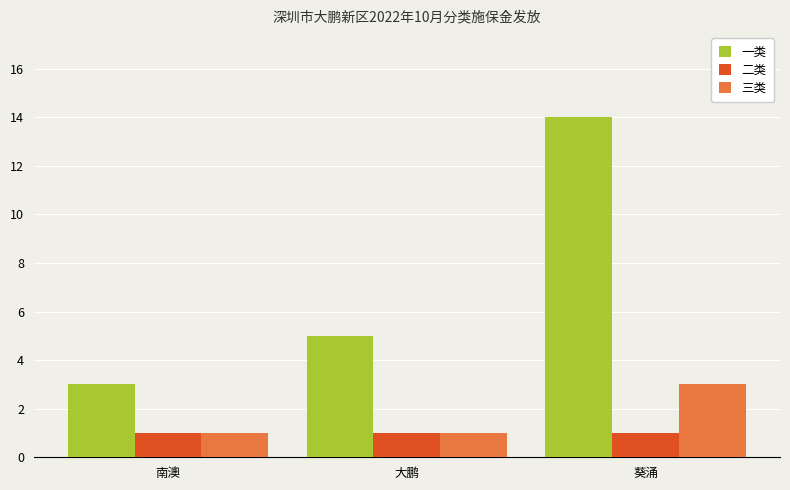

At which label does 一类 reach its minimum?

南澳